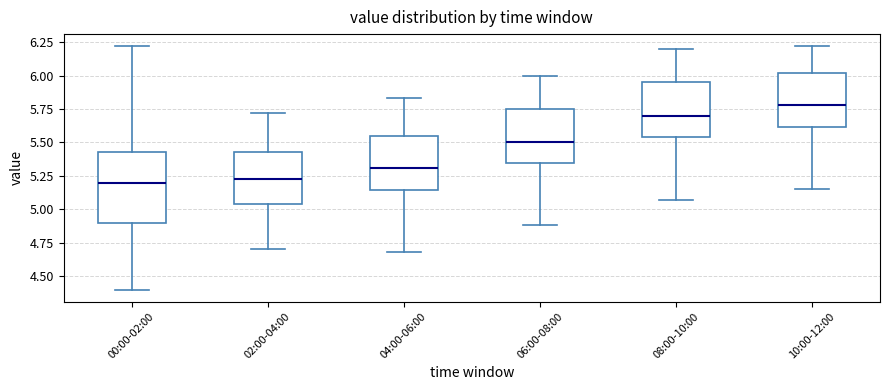

Which box is the tallest, from its lower edge to its upper edge?

00:00-02:00